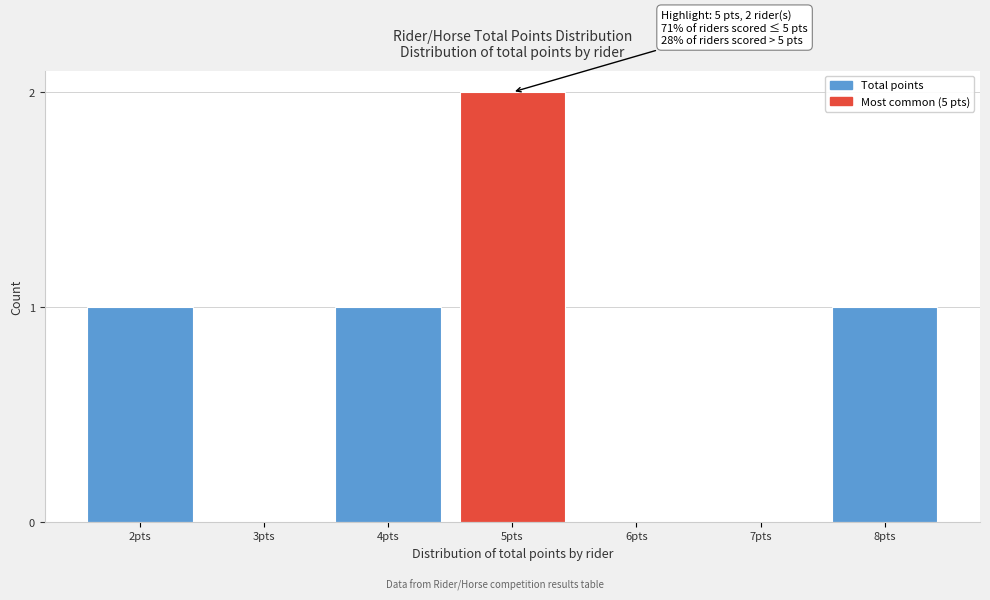

Reading right to left, extract all data points from this chart.

8pts=1	7pts=0	6pts=0	5pts=2	4pts=1	3pts=0	2pts=1